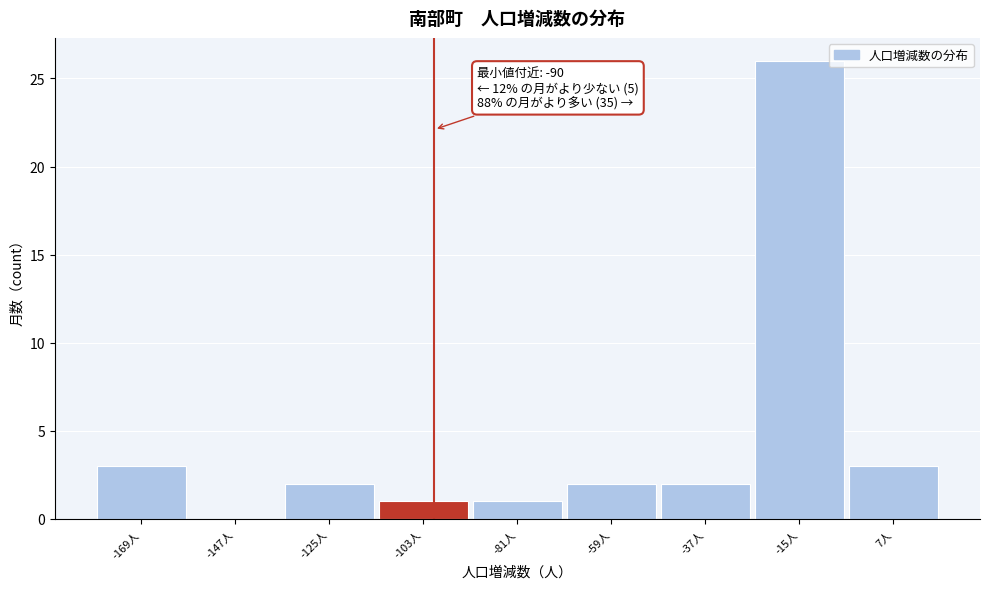

Reading right to left, extract all data points from this chart.

7人=3	-15人=26	-37人=2	-59人=2	-81人=1	-103人=1	-125人=2	-147人=0	-169人=3